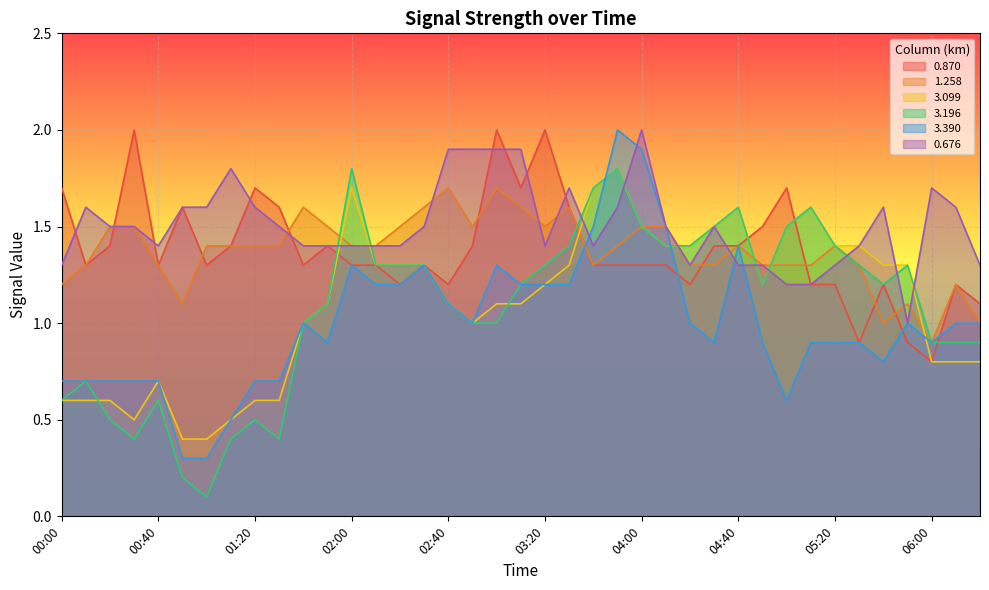

Which series has the largest range (max minus min)?

3.196